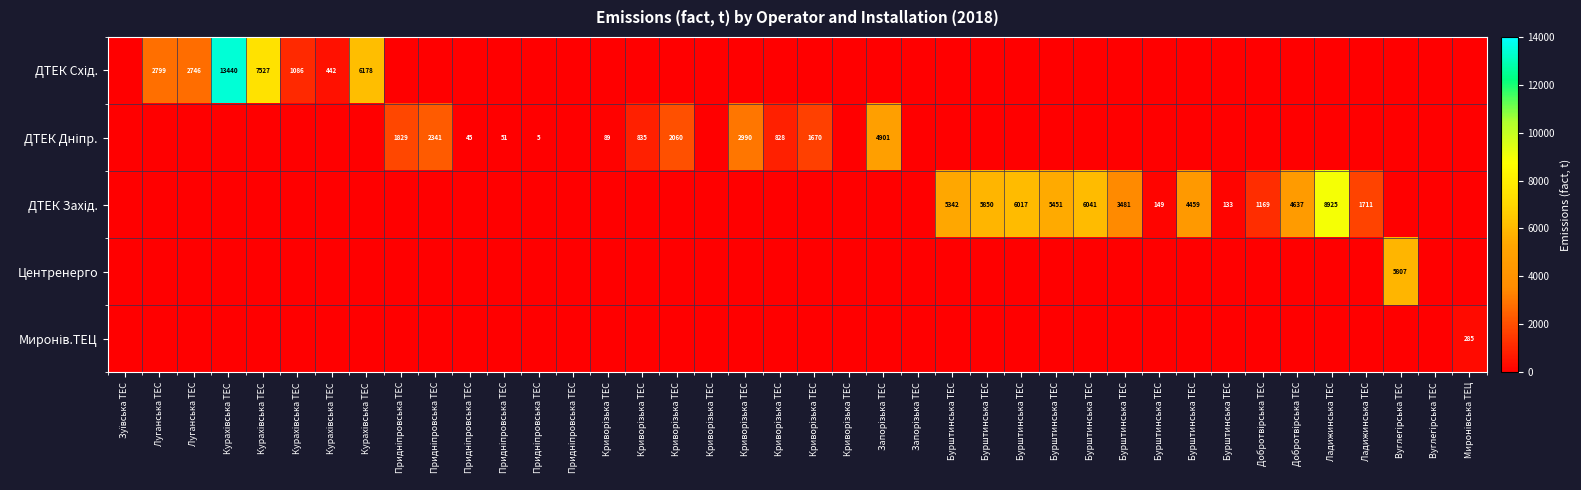

How many data points in ДТЕК Схід. are above 0?

7